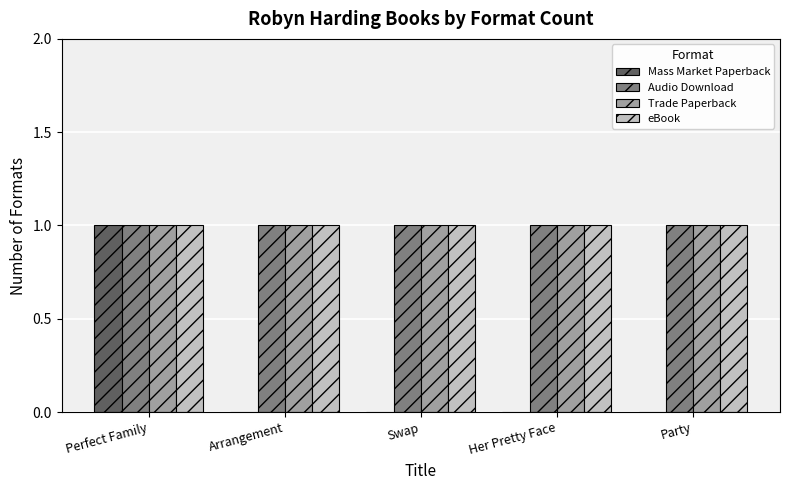

At which category is the sum across all series the highest?

Perfect Family